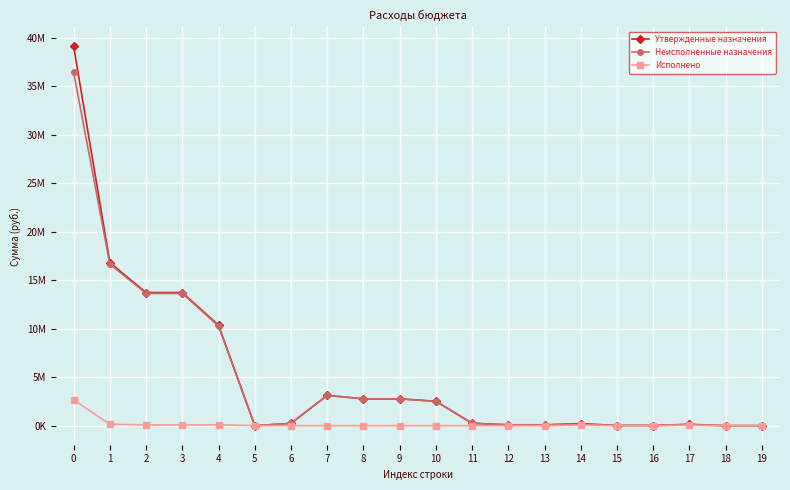

The value of Исполнено at 18 is 0.0. True or false?

True